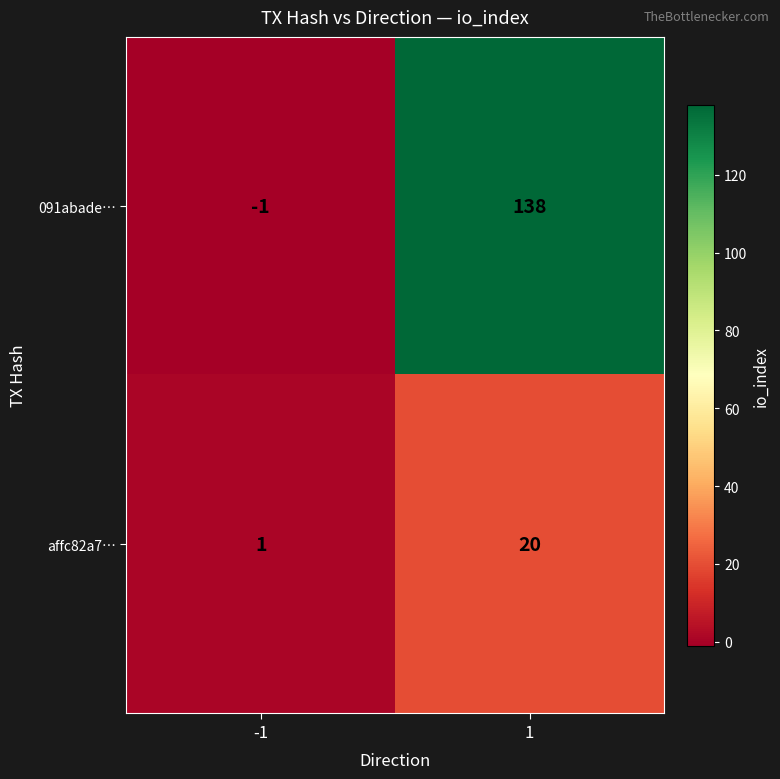

How many distinct data groups are displayed?

2